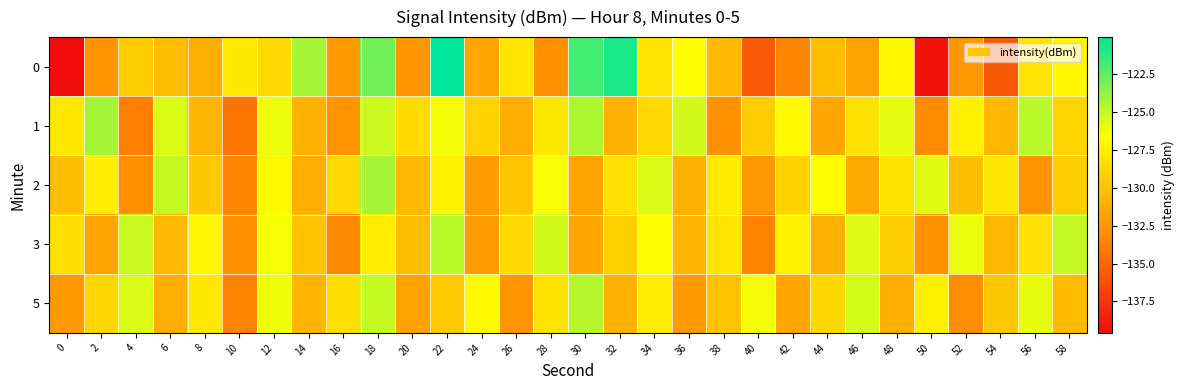

How many series are shown in this chart?

5